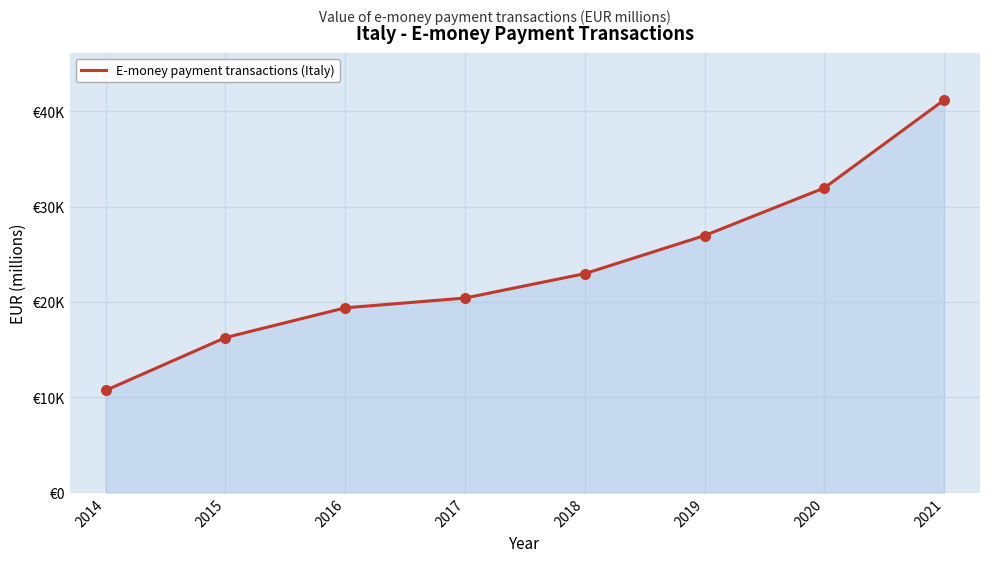

Between 2015 and 2021, which is larger?

2021